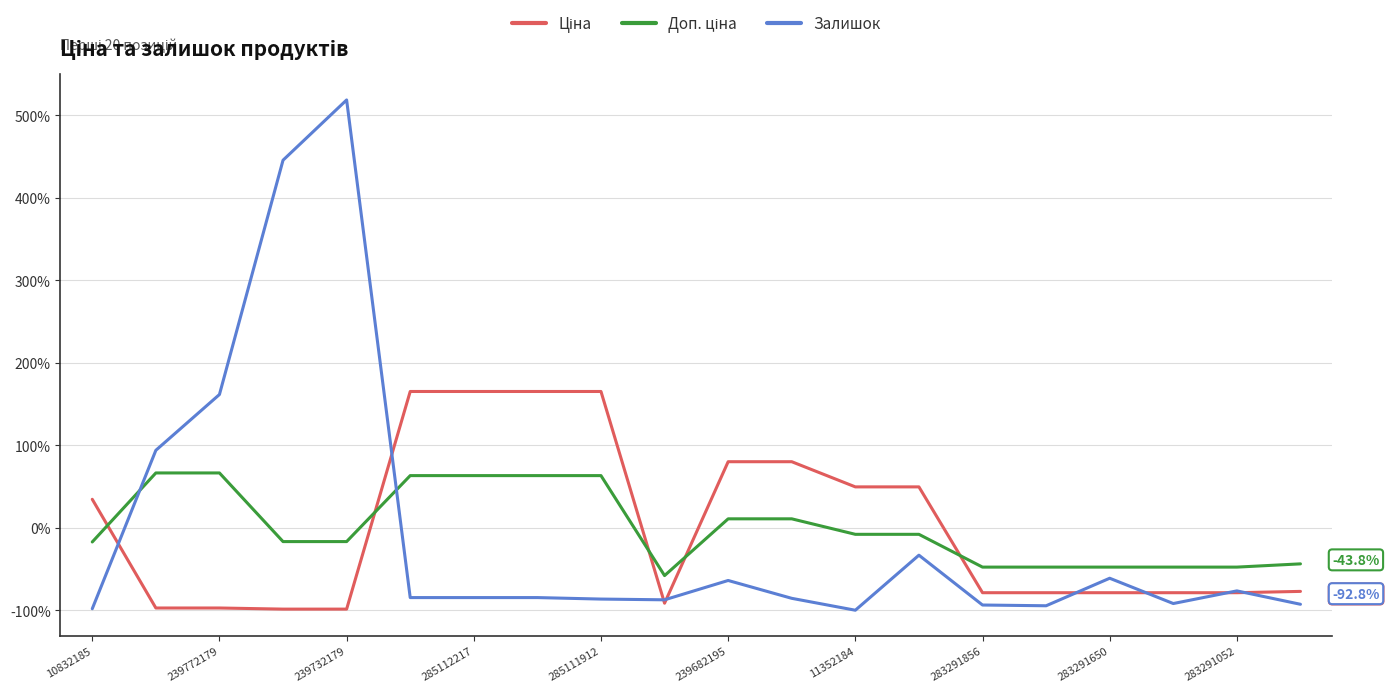

What is the highest value of the Залишок series?

518.6